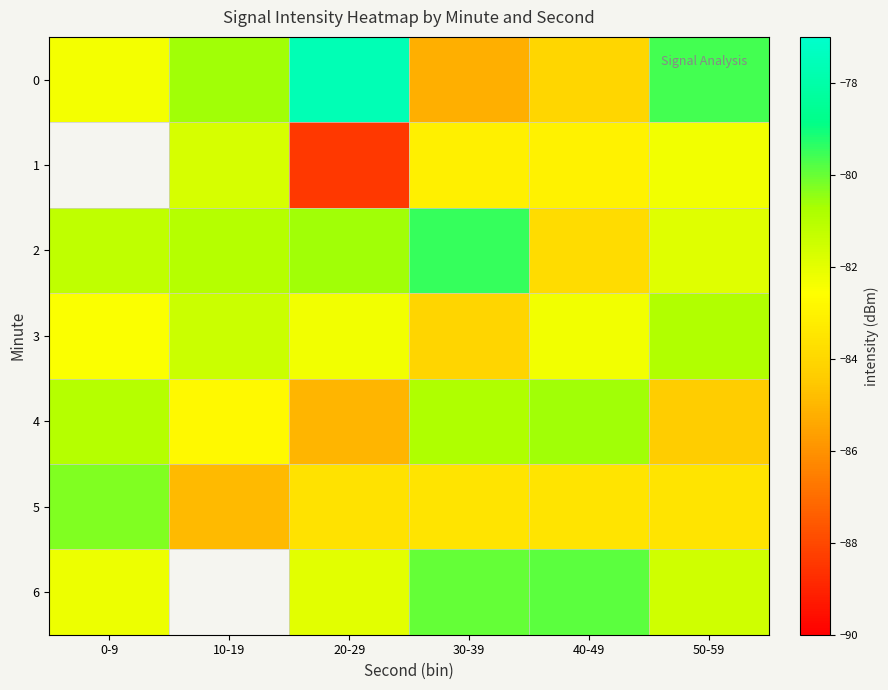

How many distinct data groups are displayed?

7